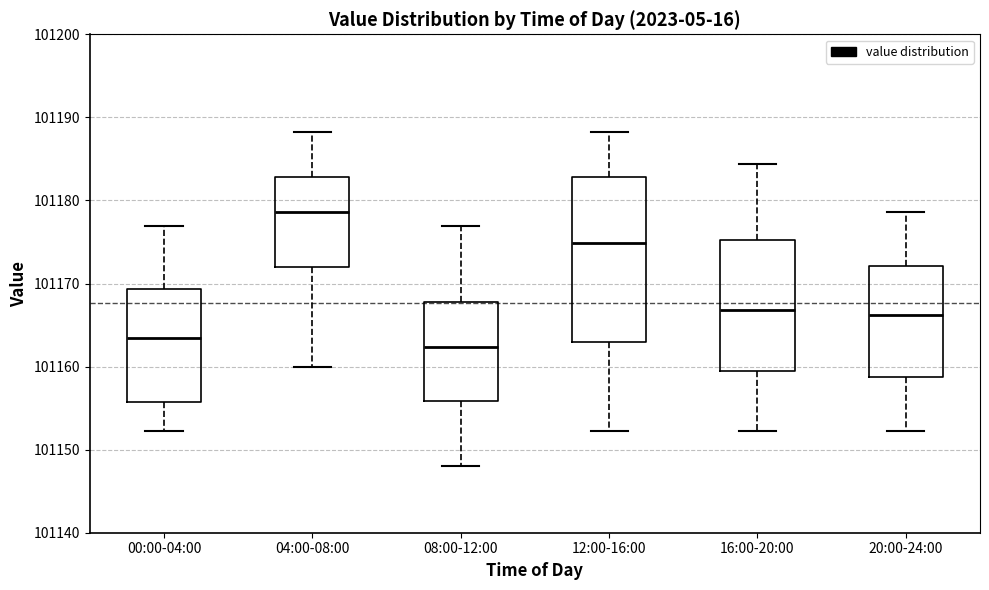

Comparing the boxes themselves (not the whiskers), which one is the tallest?

12:00-16:00